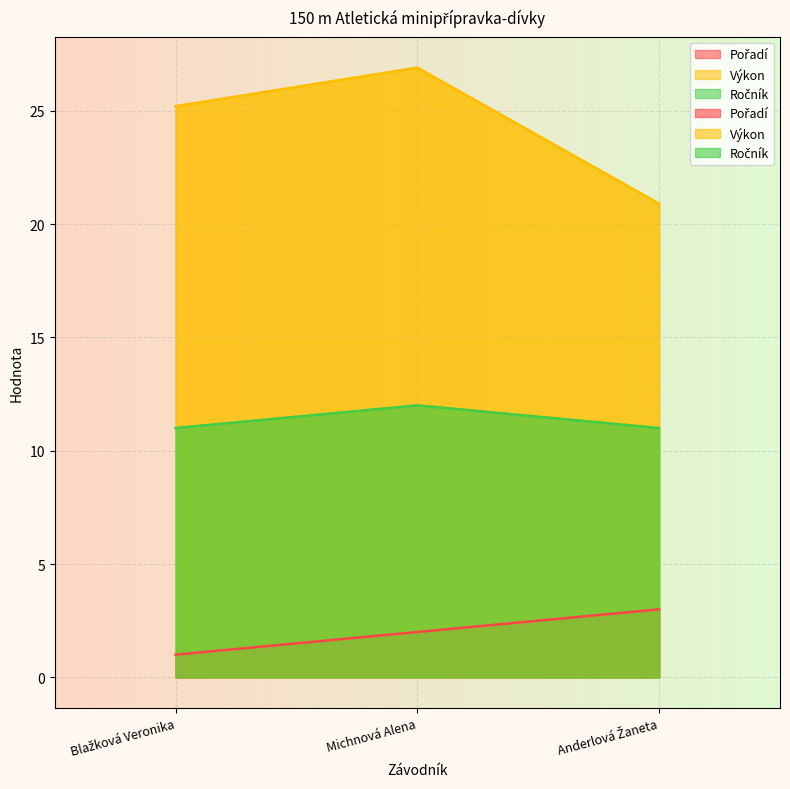

Rank the series by their average value, from highest to lowest.

Výkon, Ročník, Pořadí